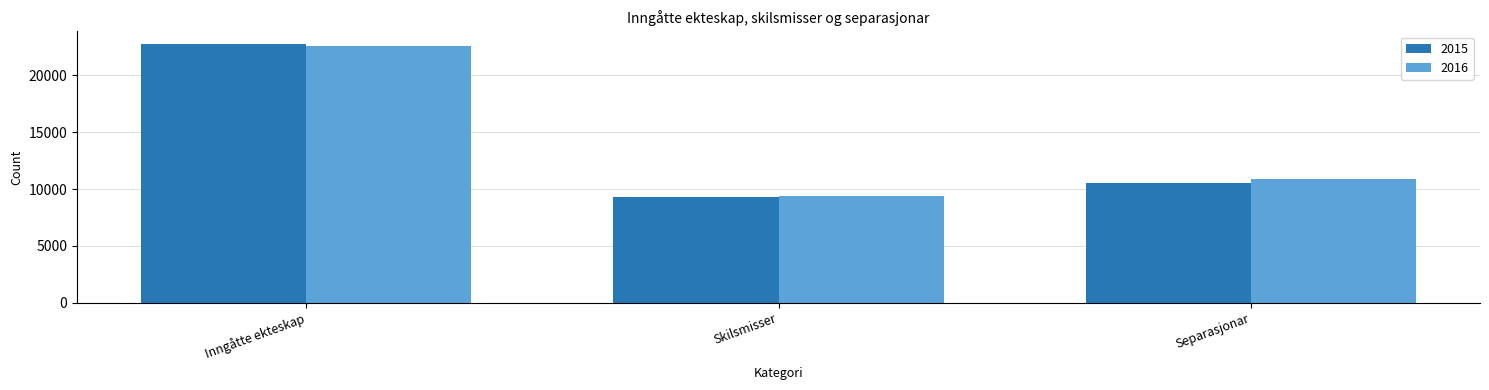

At which label is 2016 closest to 15941?

Separasjonar